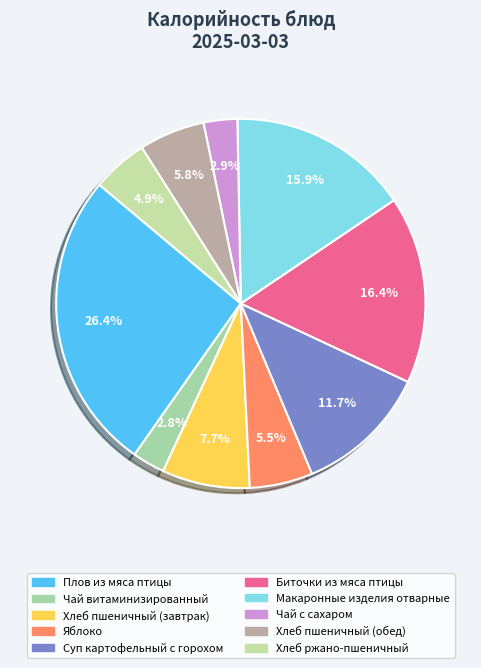

Which slice is the largest?

Плов из мяса птицы